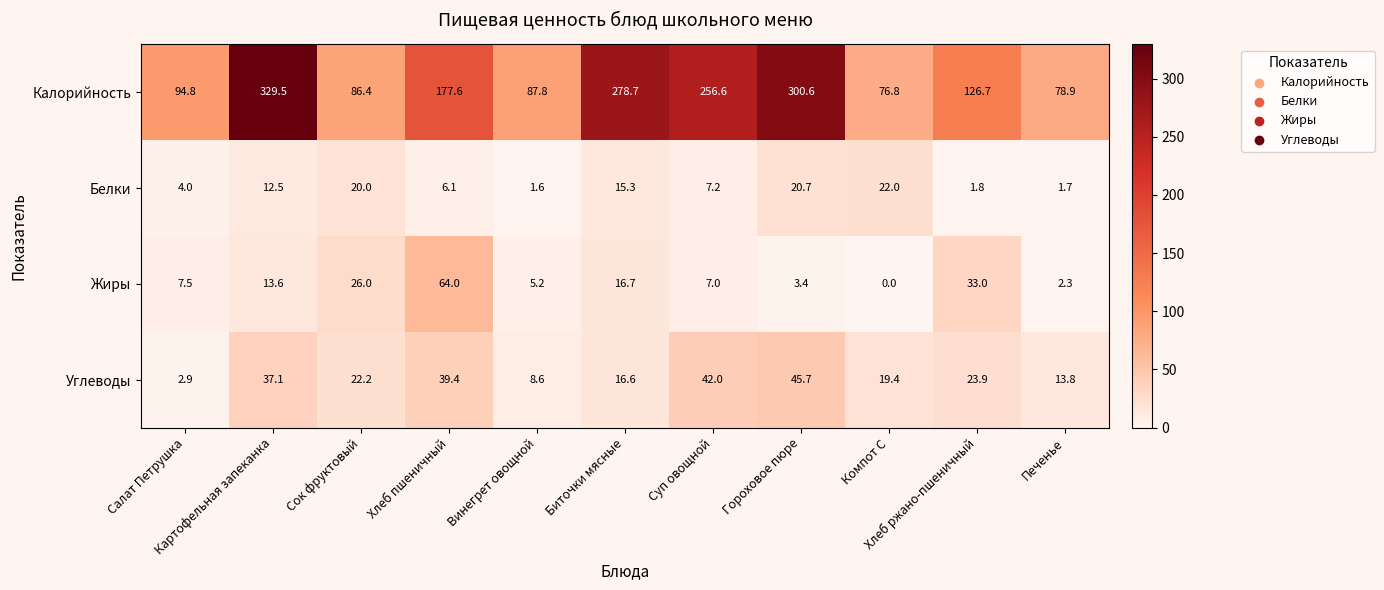

What is the highest value of the Калорийность series?

329.5